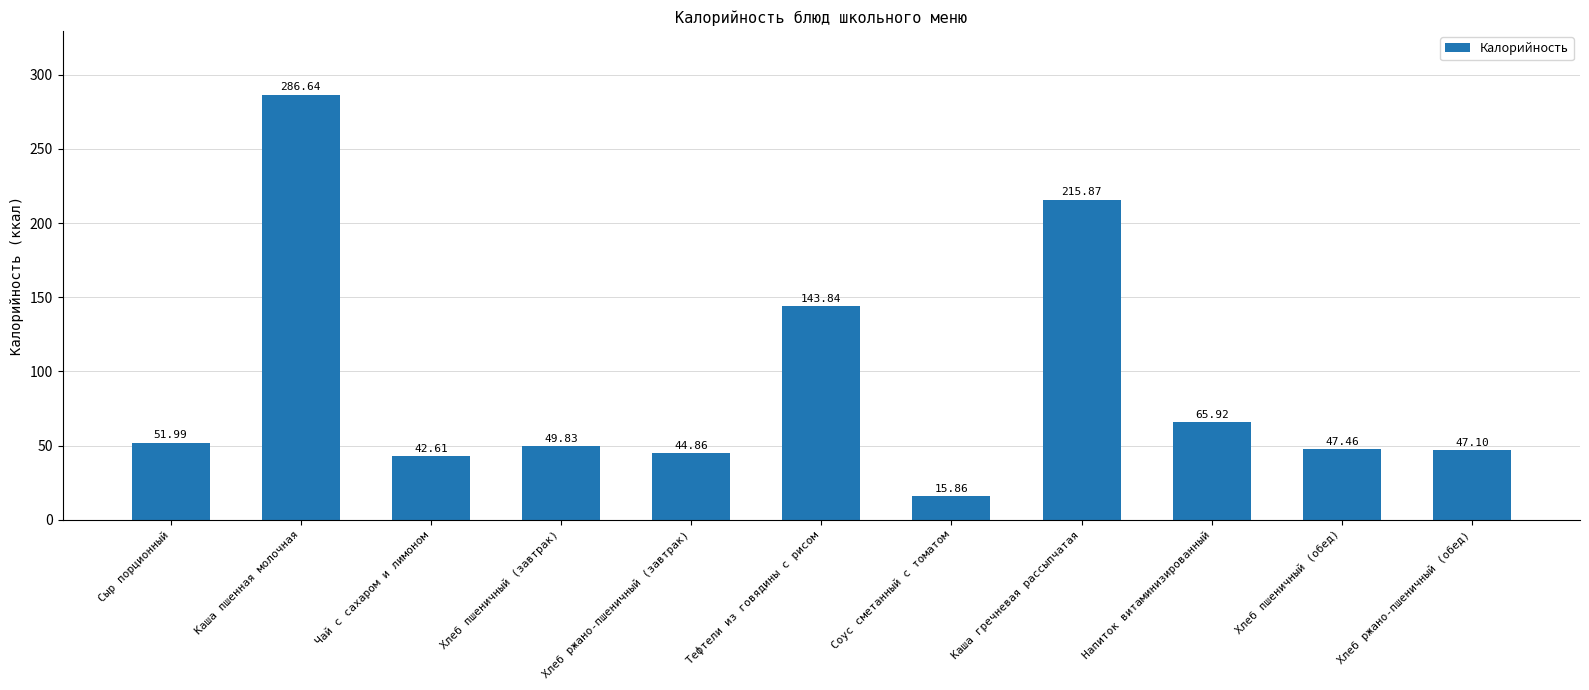

What is the ratio of the value at Сыр порционный to the value at Соус сметанный с томатом?

3.3